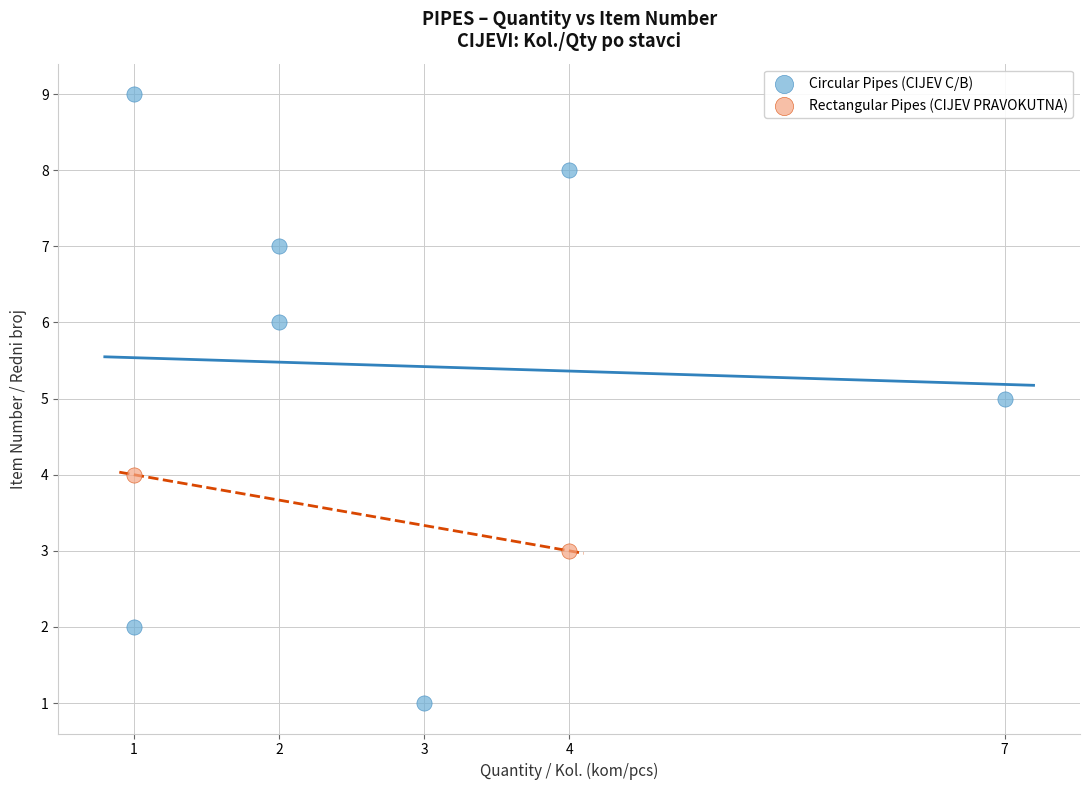

Which series contains the lowest Y value?

Circular Pipes (CIJEV C/B)